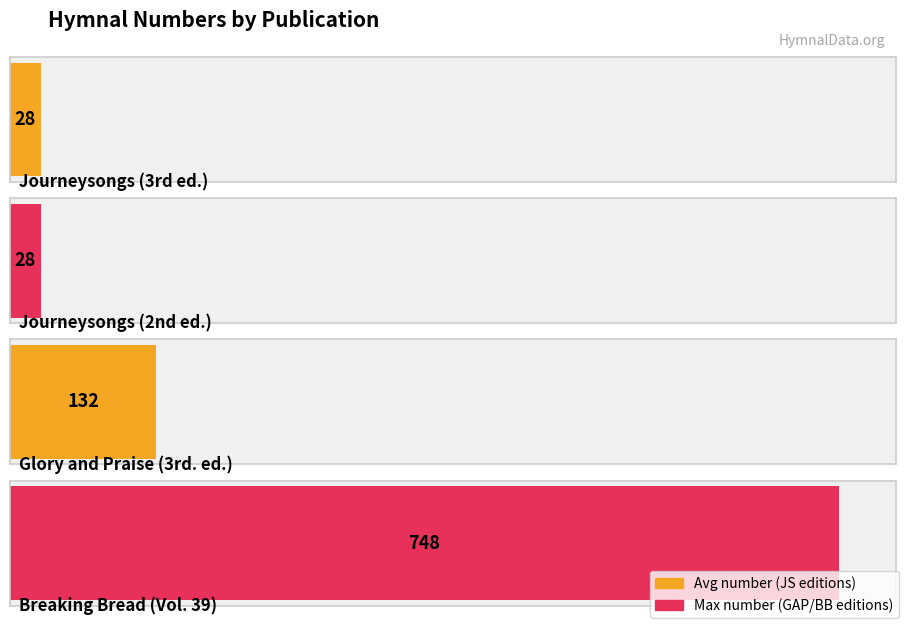

Approximately how many times larger is the value at Breaking Bread (Vol. 39) compared to Glory and Praise (3rd. ed.)?

5.7